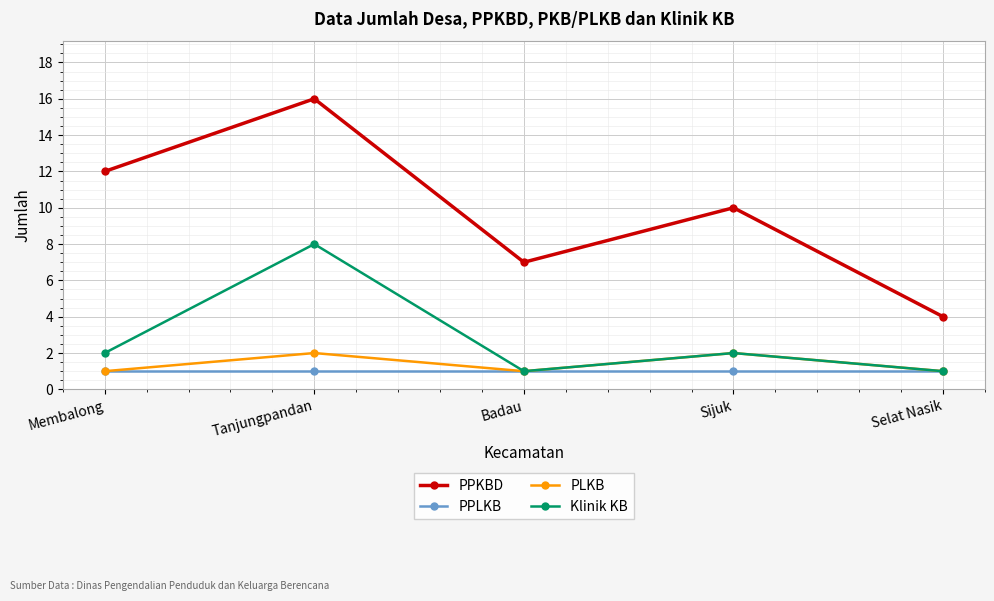

Where is the first local maximum for PPKBD?

Tanjungpandan